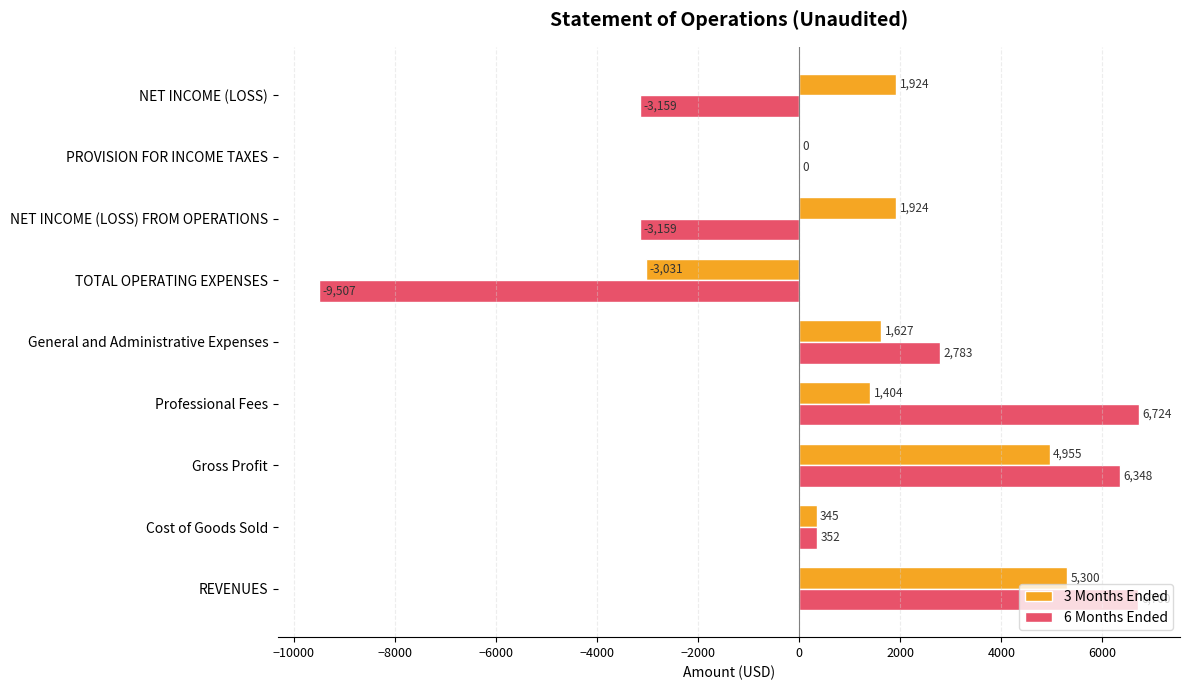

At which label is 3 Months Ended closest to 1134?

Professional Fees